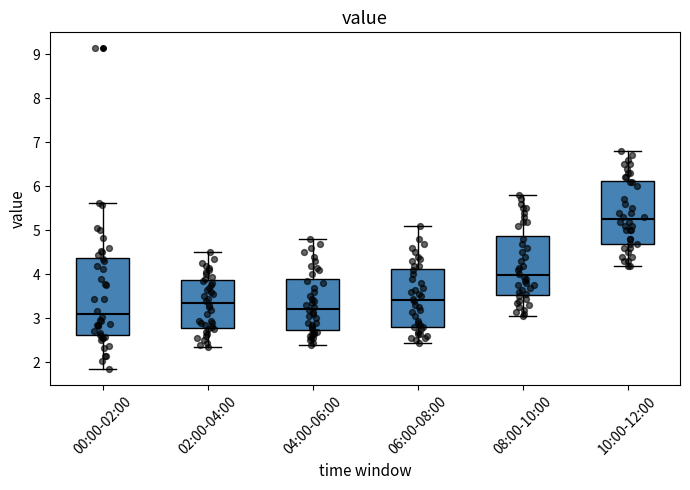

Comparing the boxes themselves (not the whiskers), which one is the tallest?

00:00-02:00